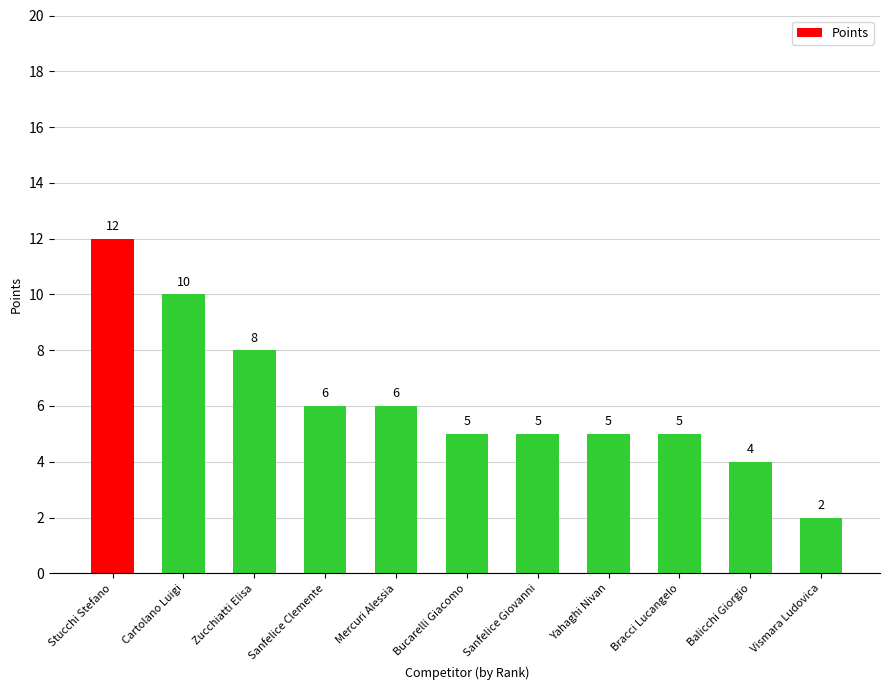

What is the change in value from Stucchi Stefano to Cartolano Luigi?

-2